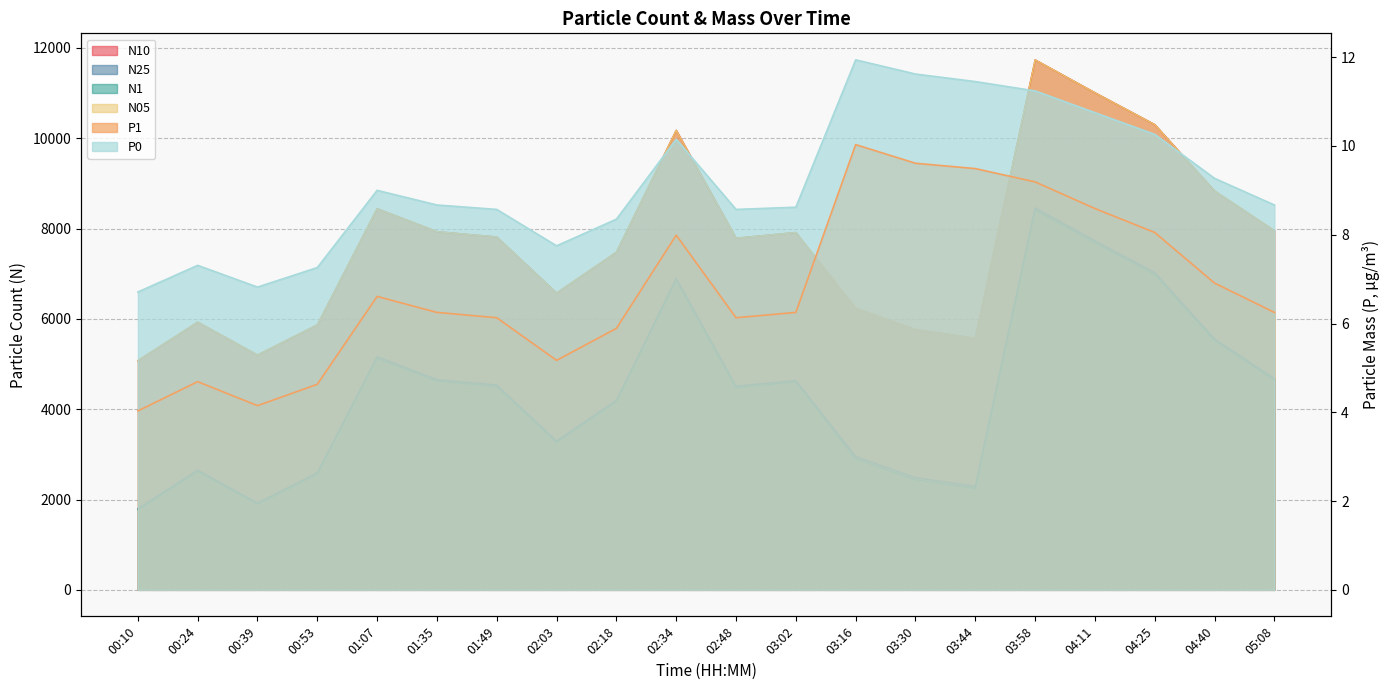

The value of N1 at 03:30 is 2438.4. True or false?

True